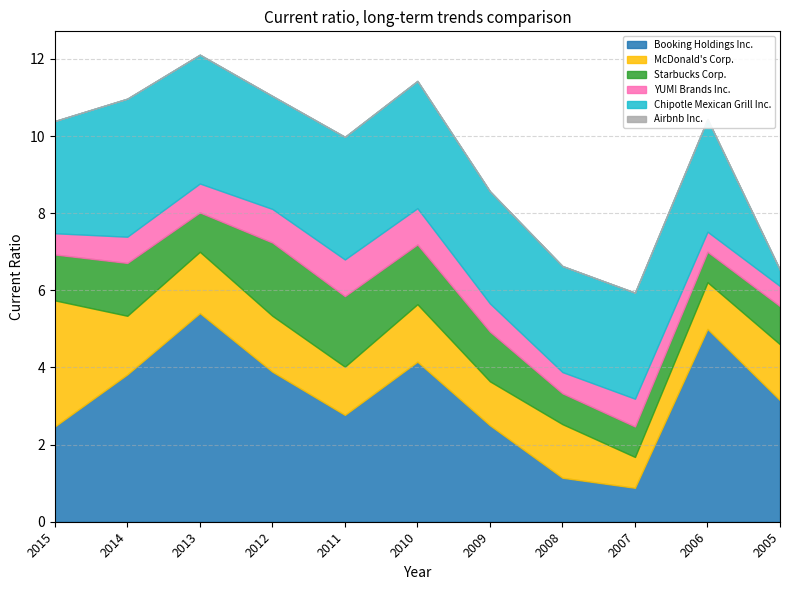

How many values in the McDonald's Corp. series exceed 1?

10